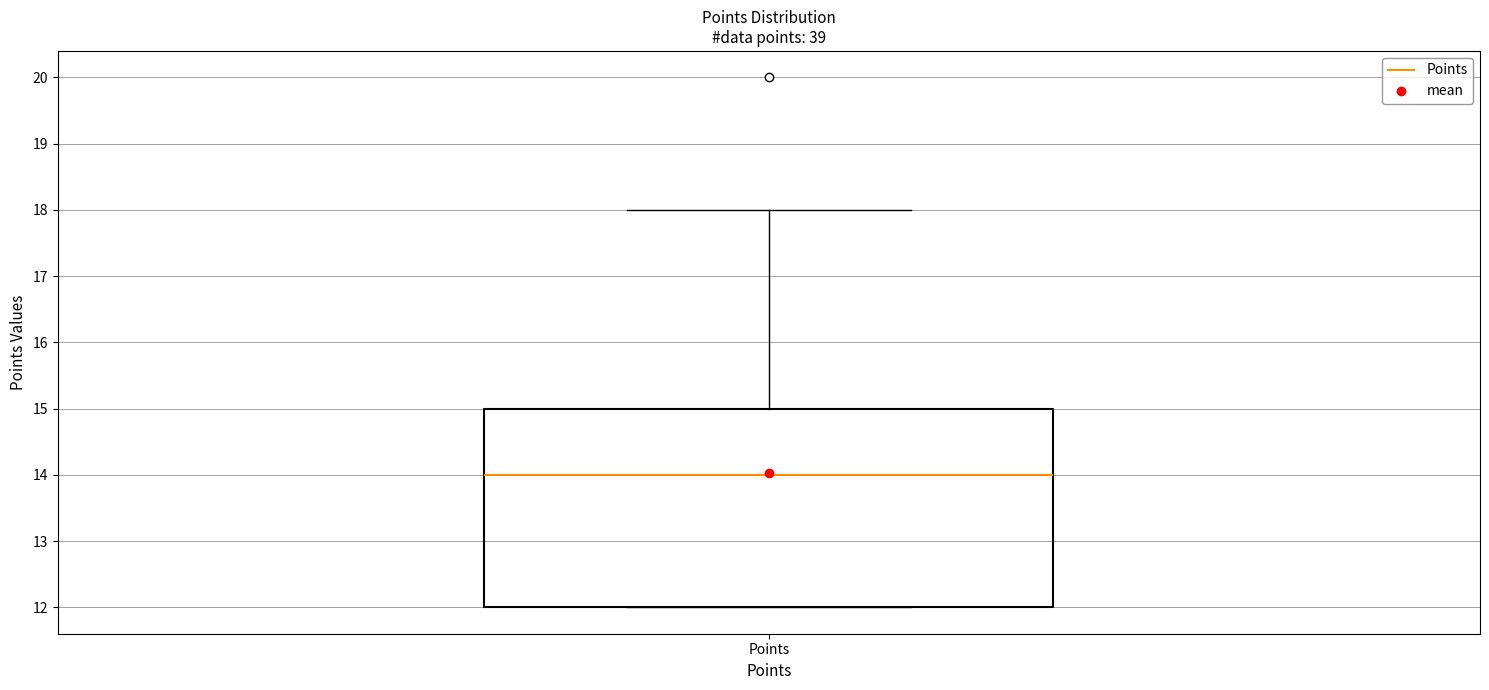

Transcribe this box plot: give where the median line is, the range the box spans, and where the two whiskers end, as read against the y-axis. The values are not printed on the chart, so give them approximately, as read against the axis.

median 14, box 12 to 15, whiskers 12 to 18